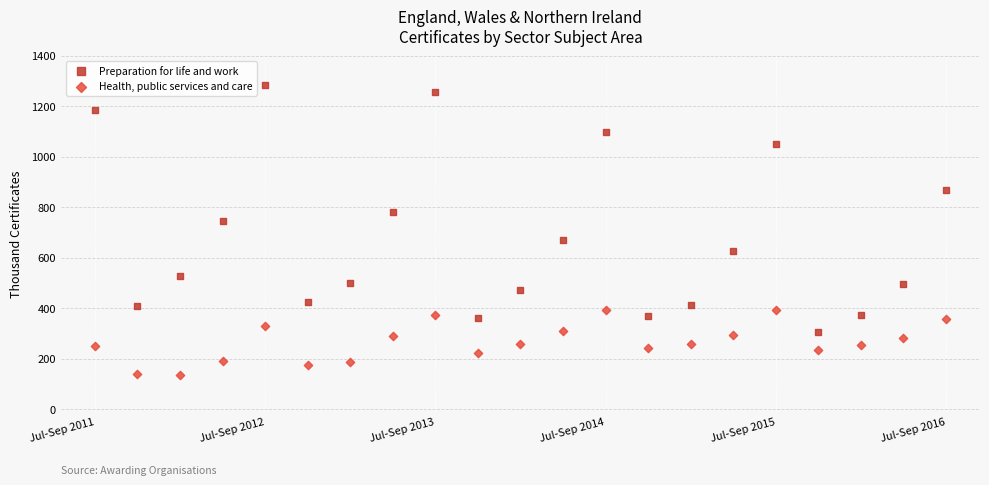

Which series reaches the maximum Y coordinate?

Preparation for life and work